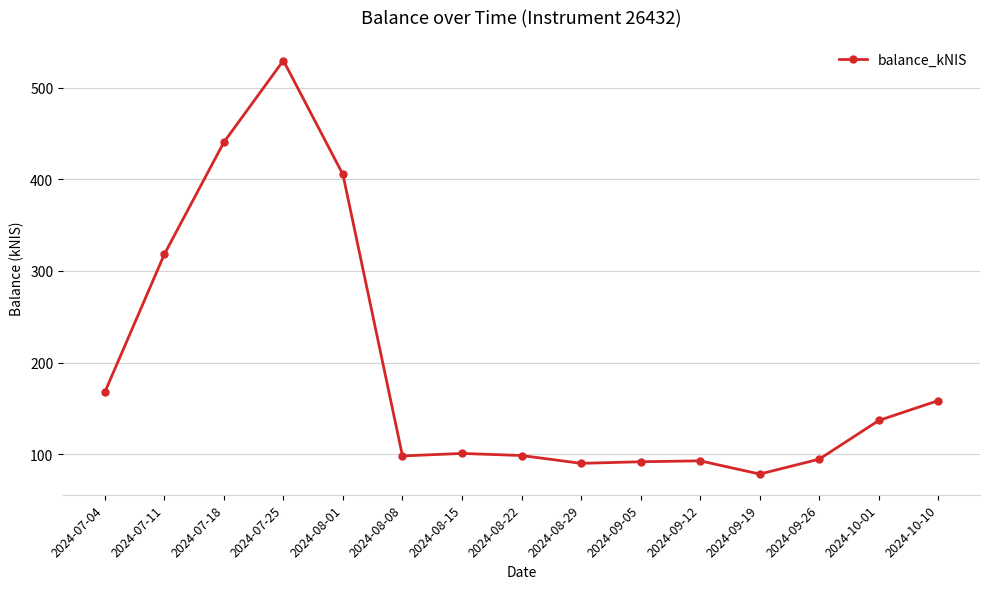

How many categories are shown in the chart?

15